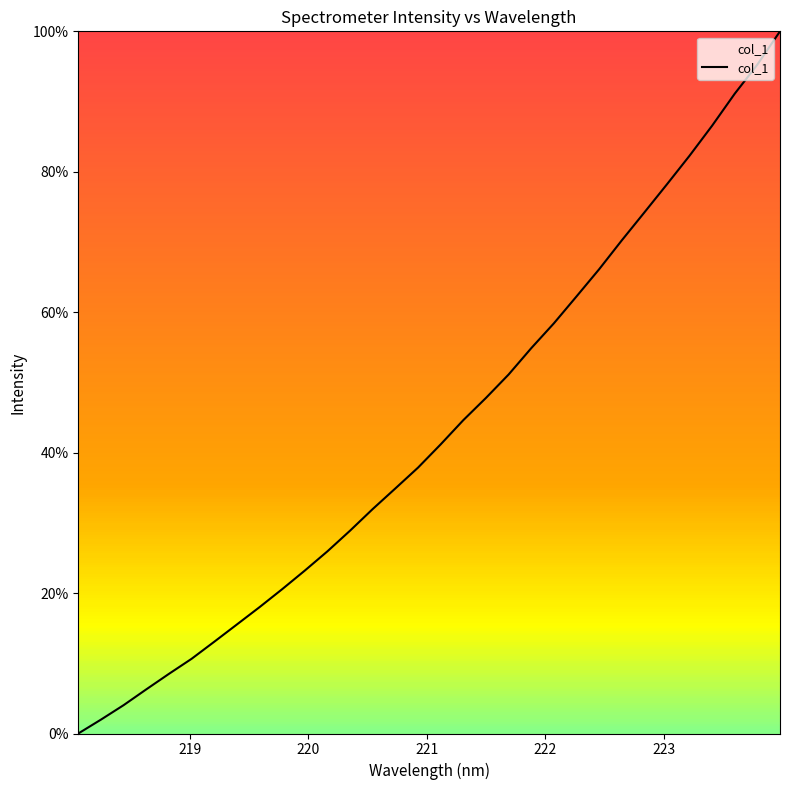

How many values are below 41?

16